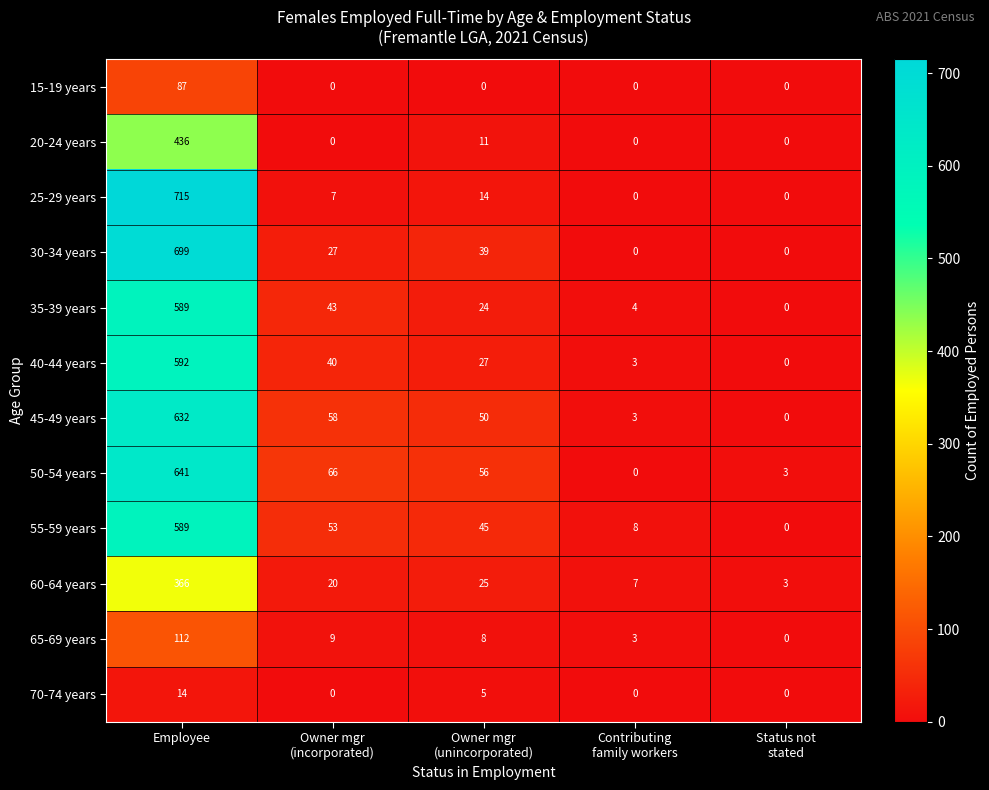

How many categories are shown in the chart?

5